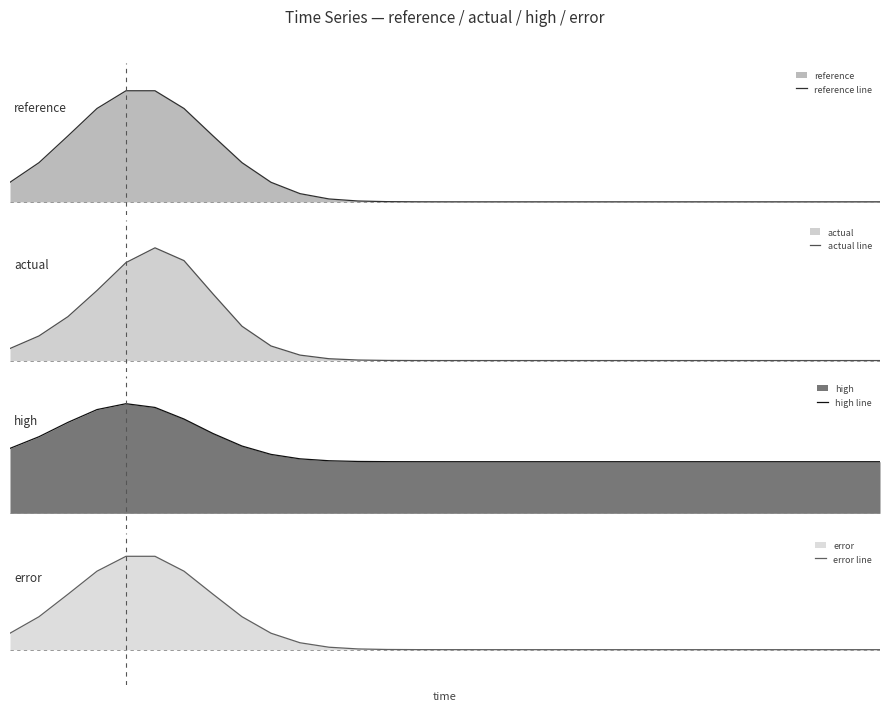

Is it true that reference line equals 0.0 at 8?

False